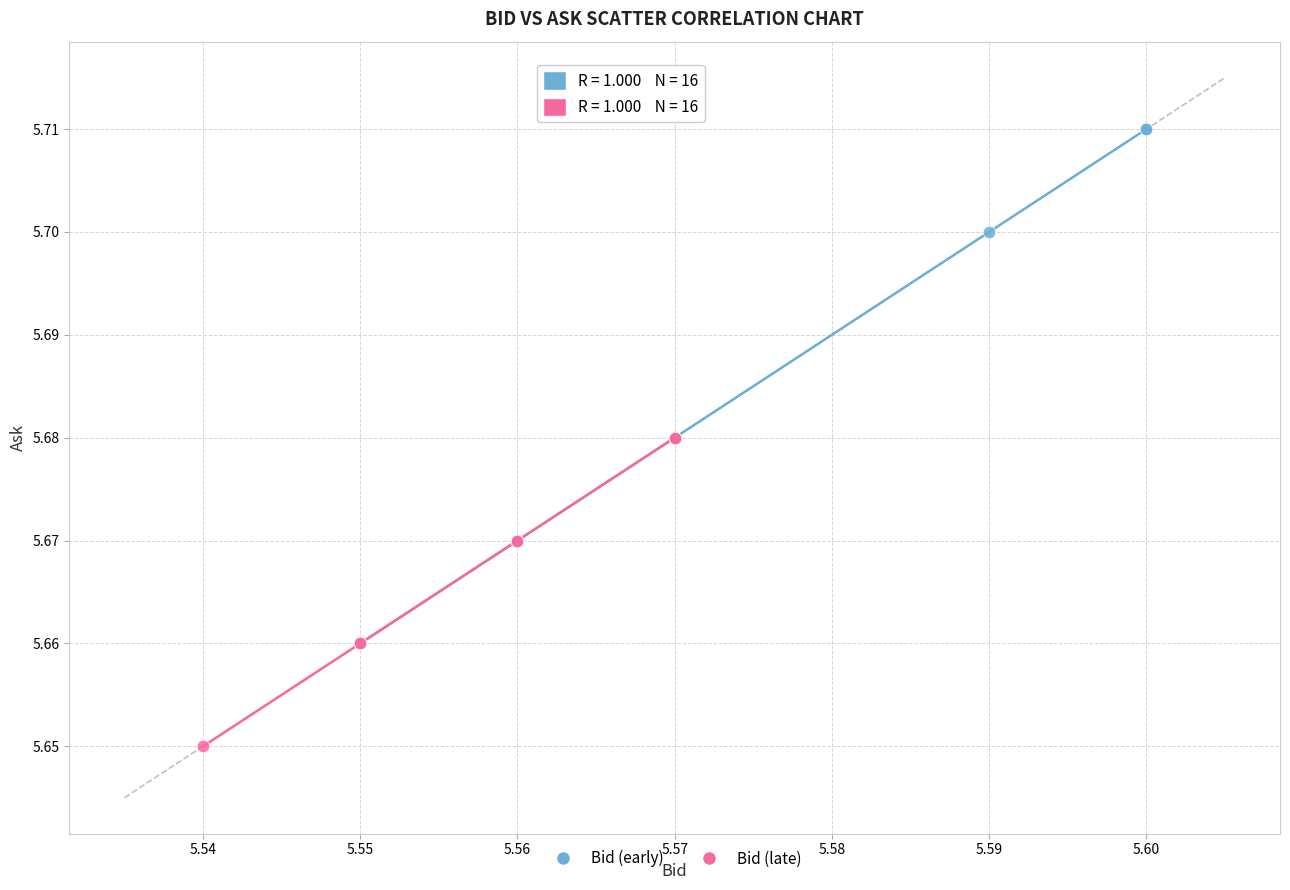

Which series has the widest spread of Y values?

Bid (early)